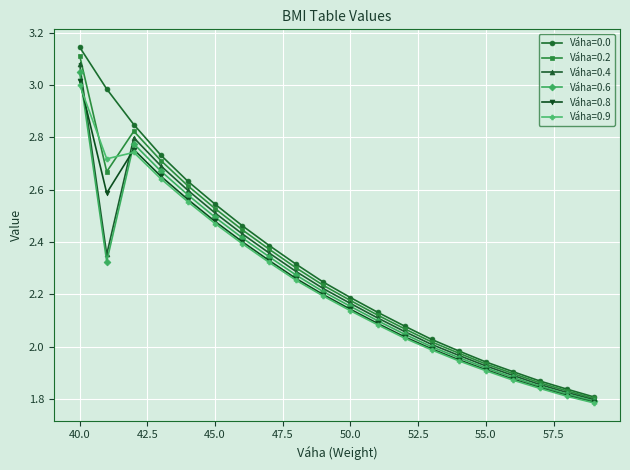

How many interior local peaks does the Váha=0.2 series have?

1